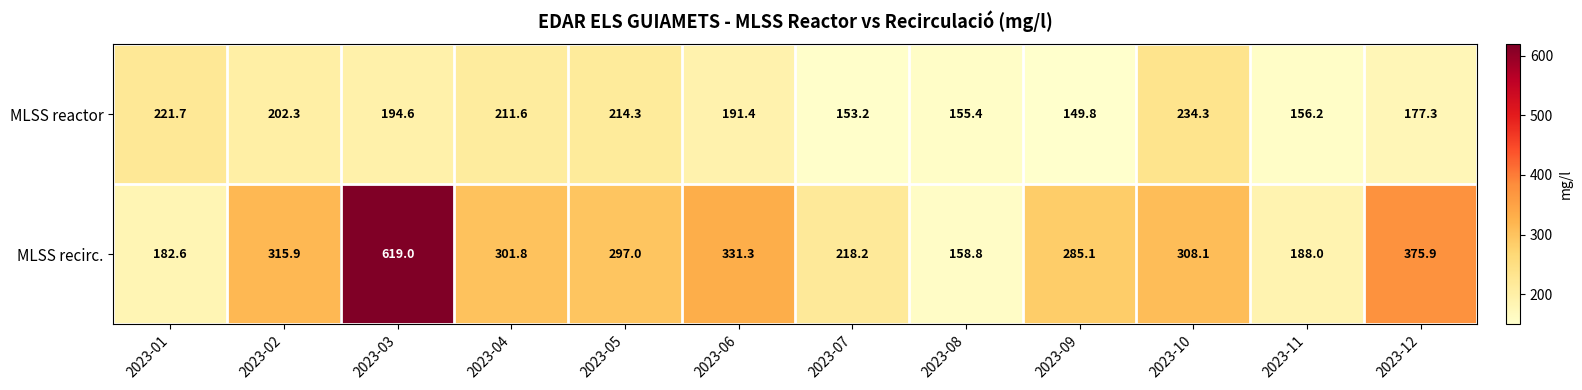

Reading left to right, extract all data points from this chart.

MLSS reactor: 221.7	202.3	194.6	211.6	214.3	191.4	153.2	155.4	149.8	234.3	156.2	177.3
MLSS recirc.: 182.6	315.9	619.0	301.8	297.0	331.3	218.2	158.8	285.1	308.1	188.0	375.9